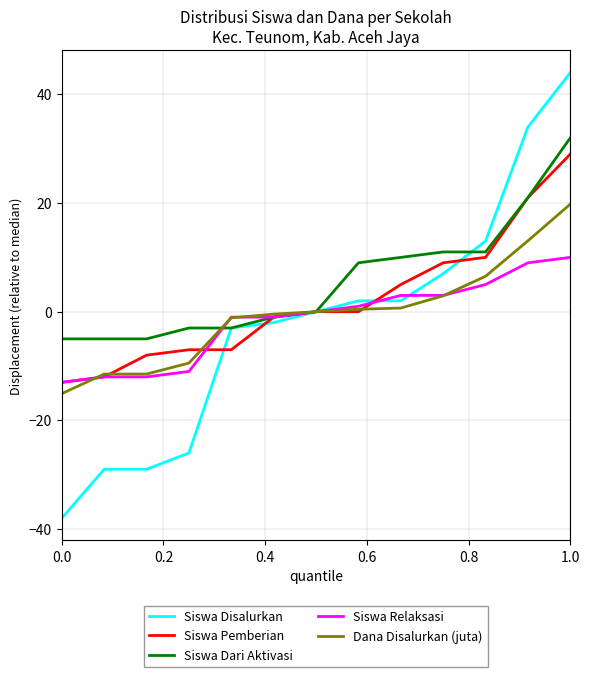

Does the chart have visible grid lines?

Yes